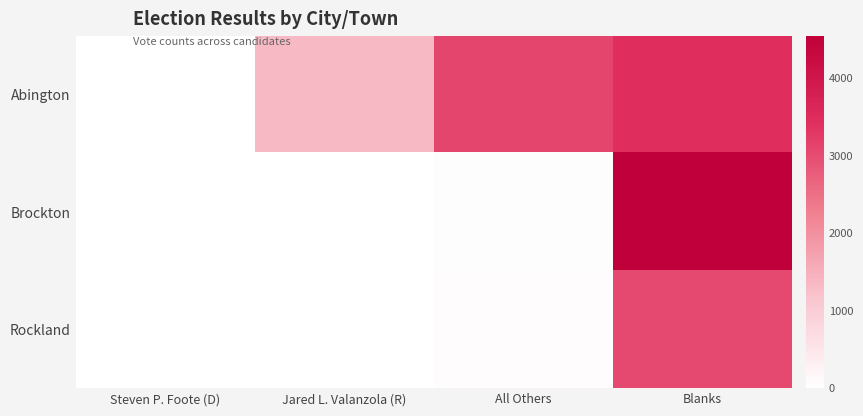

Which label corresponds to the largest value in the chart?

Blanks